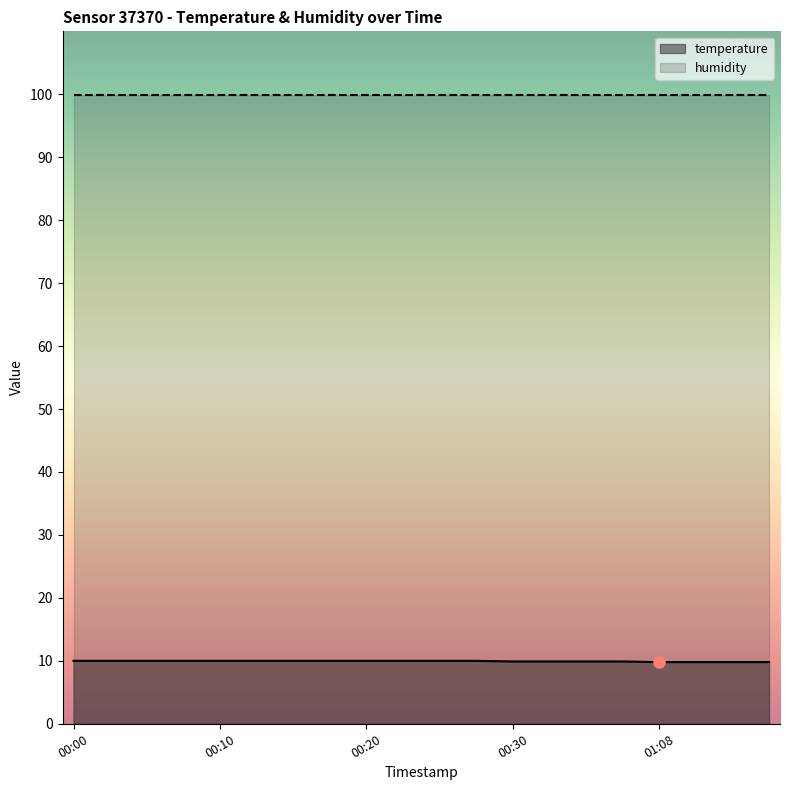

Reading left to right, list all the values displayed in this chart.

00:00=10.0	00:03=10.0	00:05=10.0	00:08=10.0	00:10=10.0	00:13=10.0	00:15=10.0	00:17=10.0	00:20=10.0	00:22=10.0	00:25=10.0	00:27=10.0	00:30=9.9	00:32=9.9	00:34=9.9	00:37=9.9	01:08=9.8	01:10=9.8	01:13=9.8	01:16=9.8